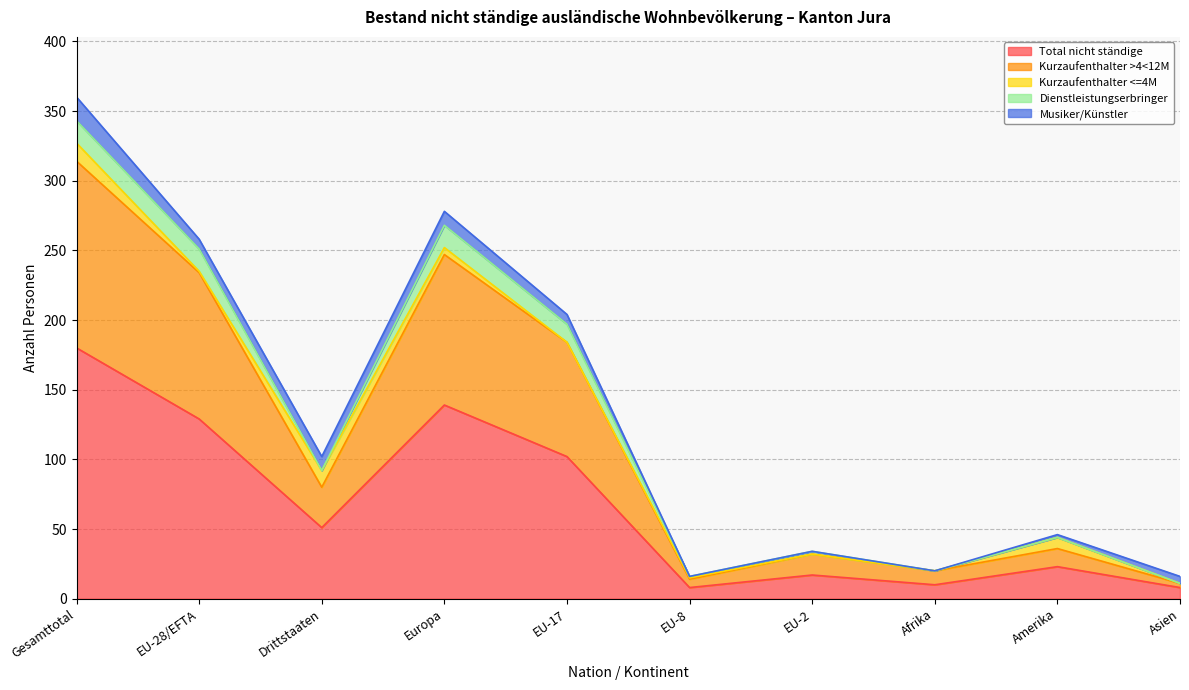

Count the number of categories in the chart.

10